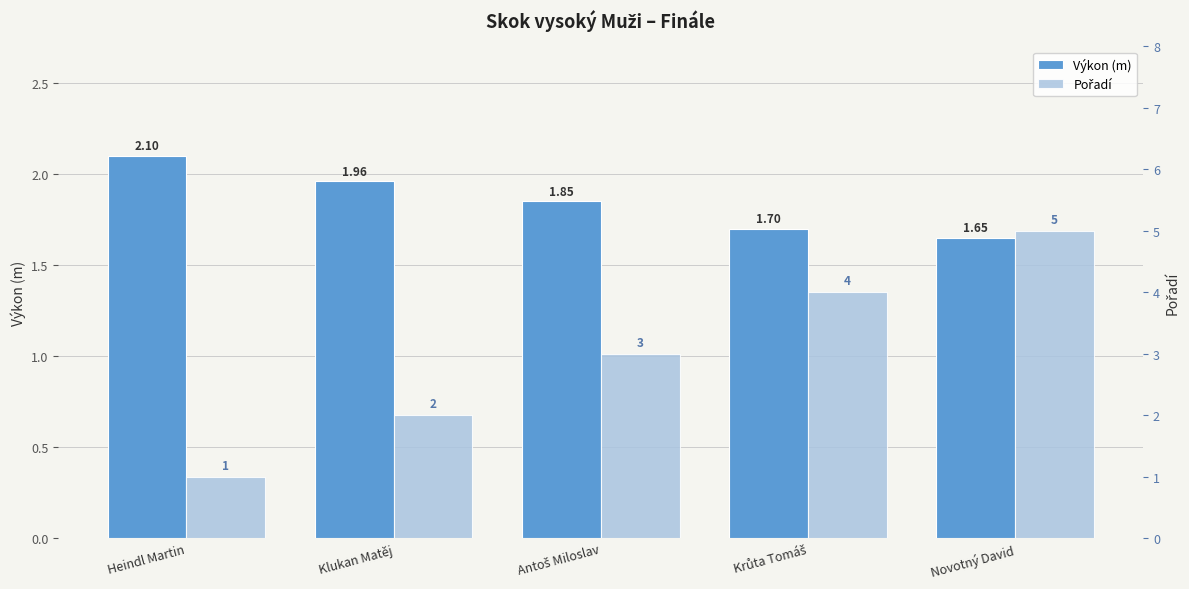

At which label is Výkon (m) closest to 1?

Novotný David